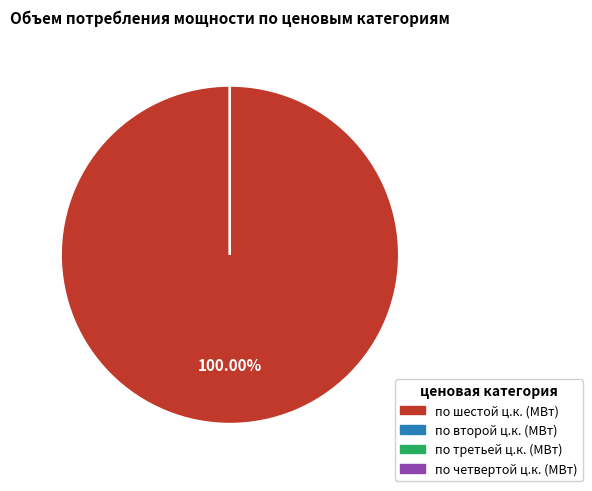

To the nearest percent, what is the average slice percentage?

25%